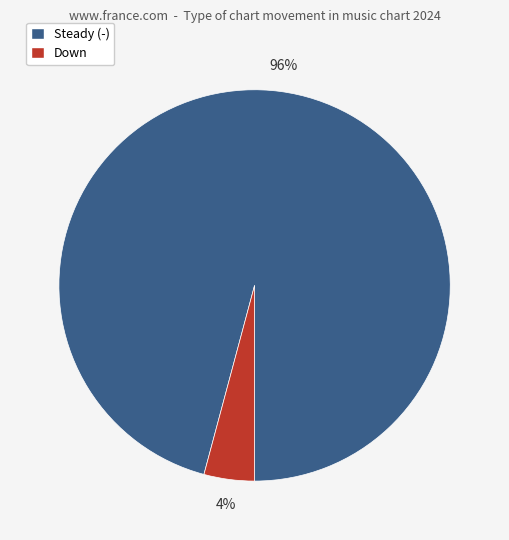

How many slices are in this pie chart?

2